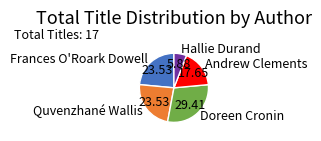

Is there any slice that represents more than half of the pie?

No